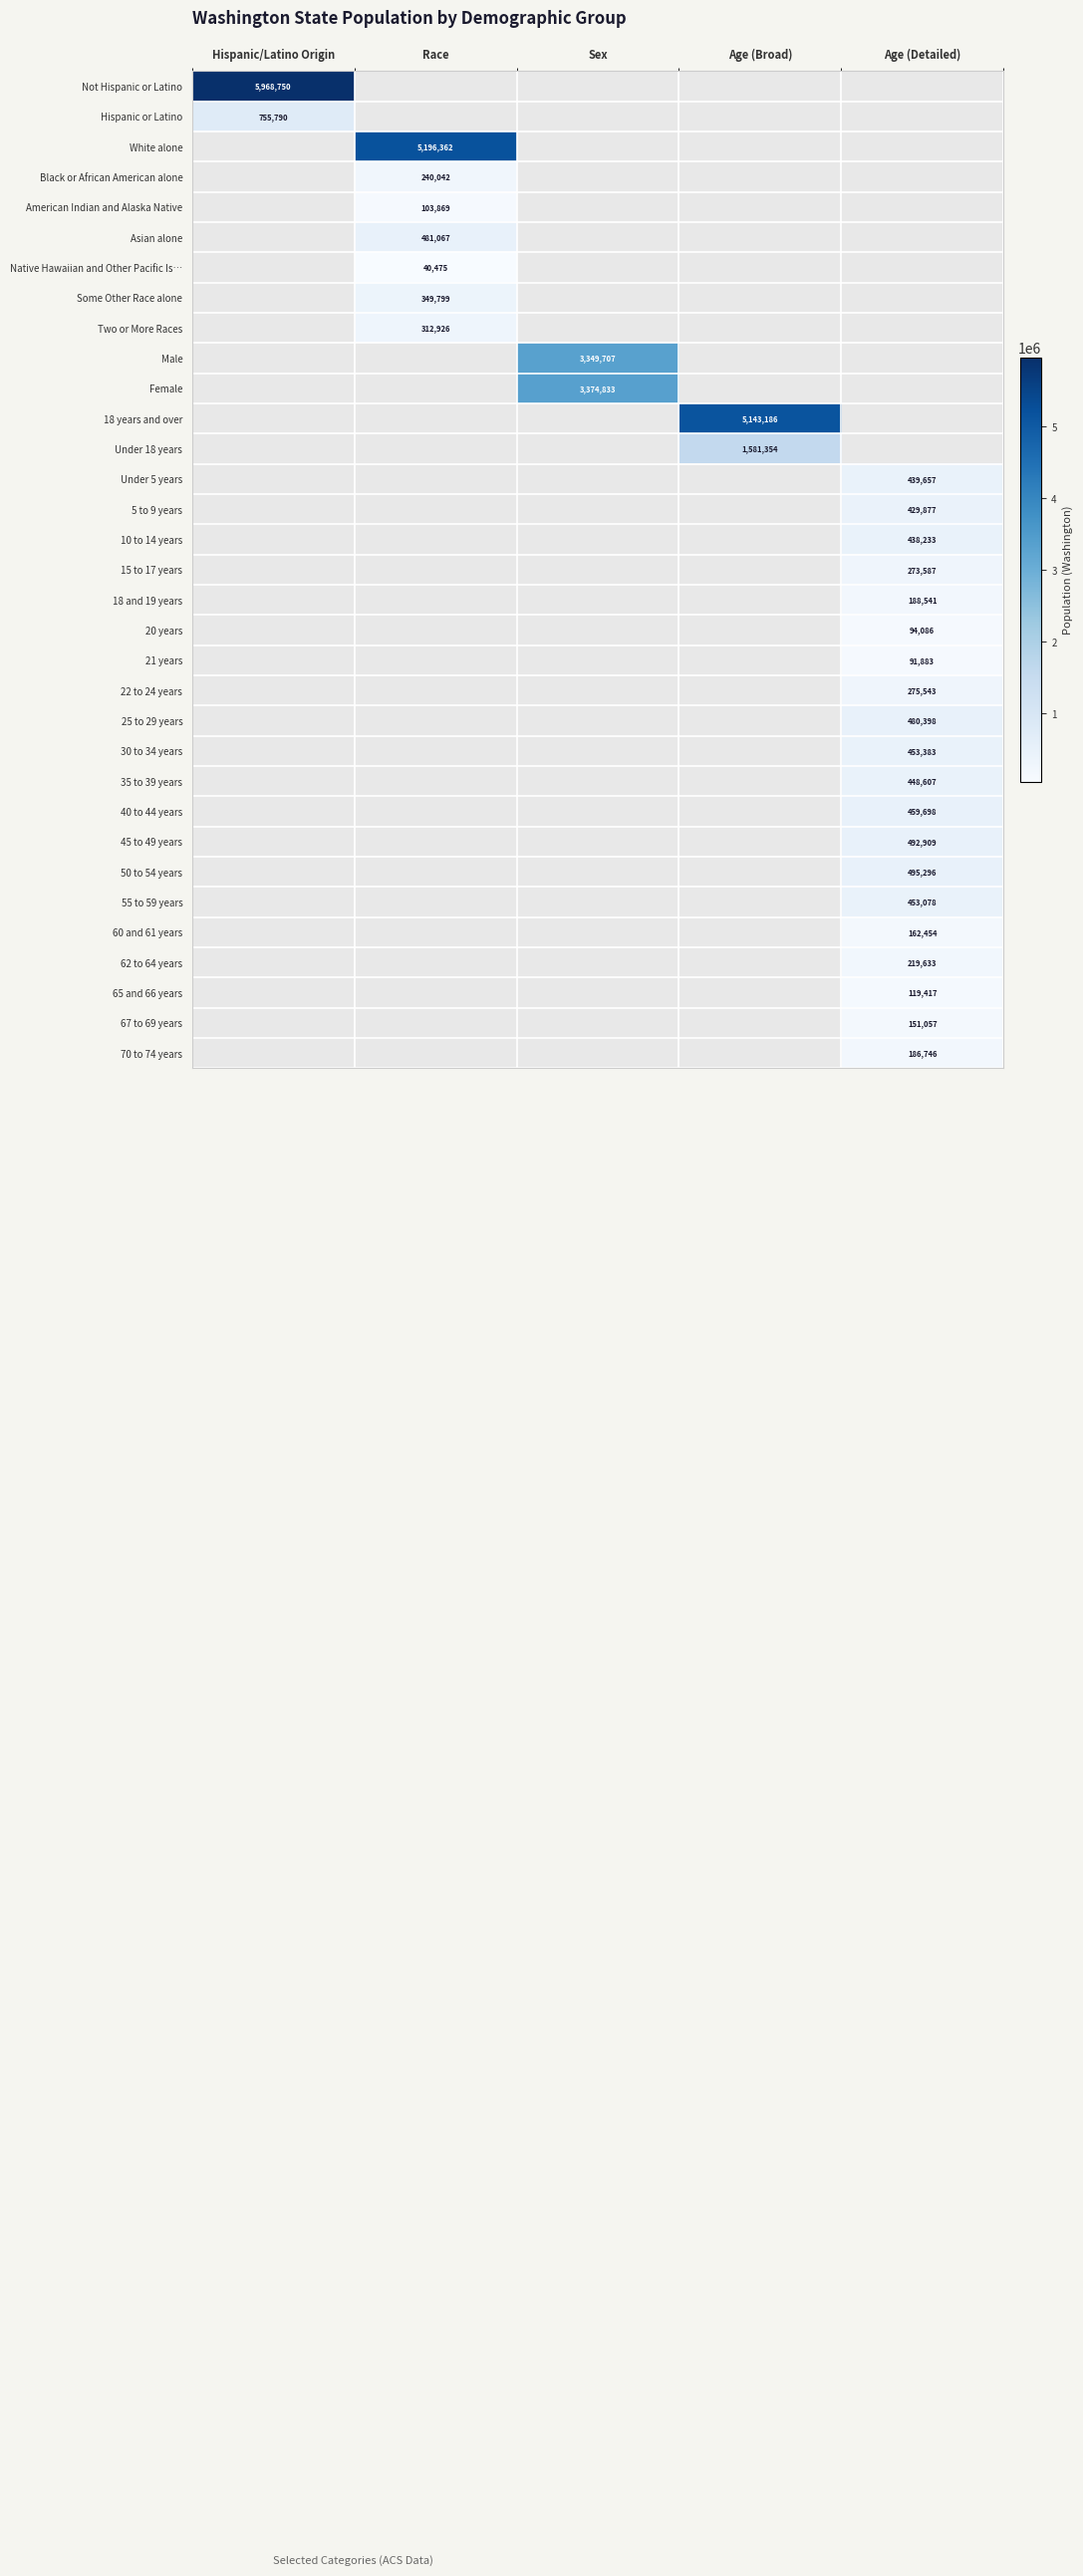

Which label corresponds to the largest value in the chart?

Hispanic/Latino Origin